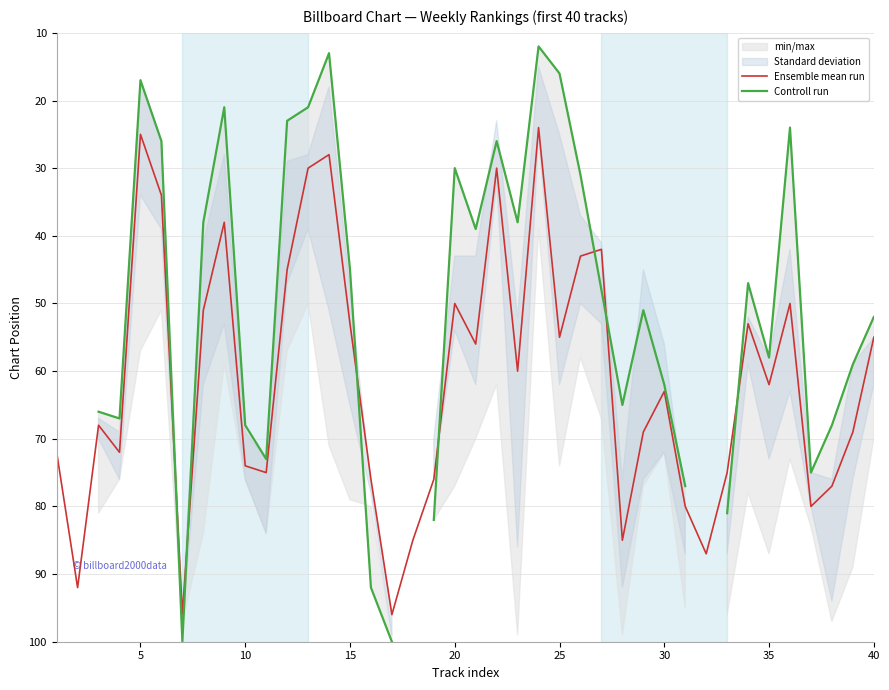

What is the lowest value of the Ensemble mean run series?

24